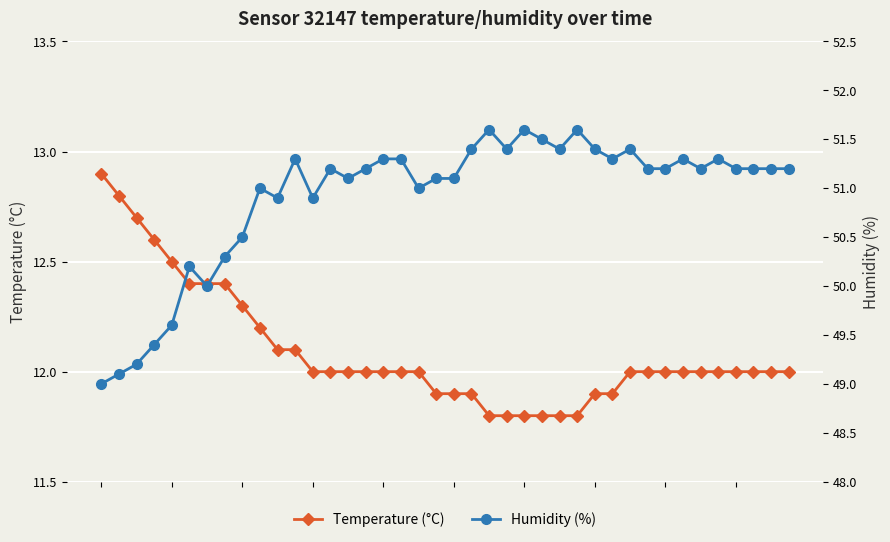

Is this an area chart (filled region under the line)?

No